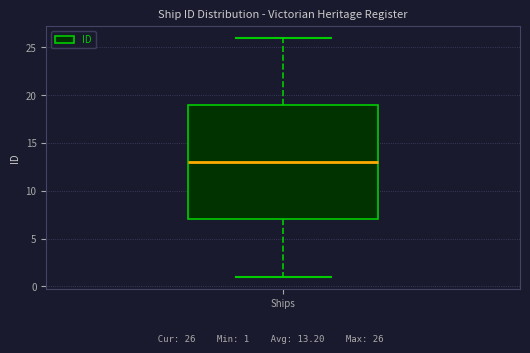

Where is the lower edge of the box for Ships on the y-axis? The values are not printed on the chart, so give them approximately, as read against the axis.

7